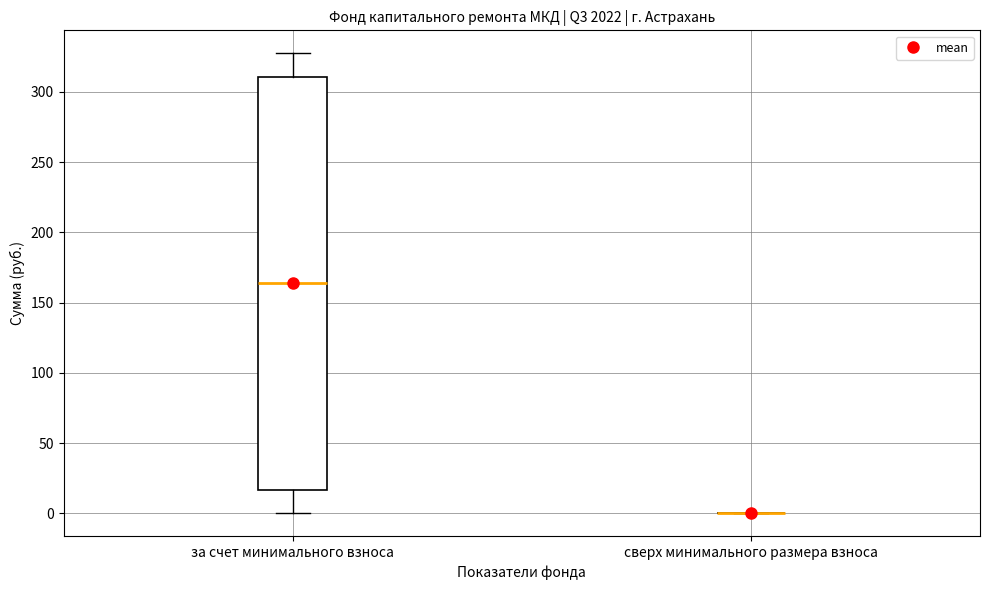

Which box is the tallest, from its lower edge to its upper edge?

за счет минимального взноса